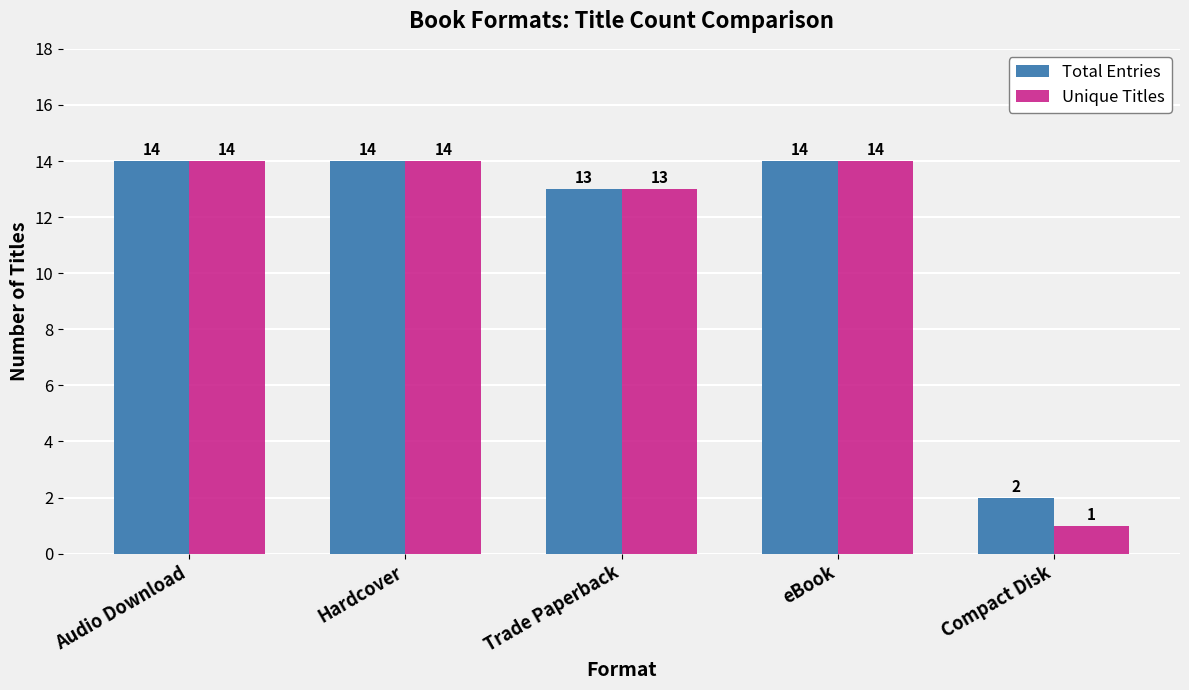

List the series in order of their overall mean, highest first.

Total Entries, Unique Titles